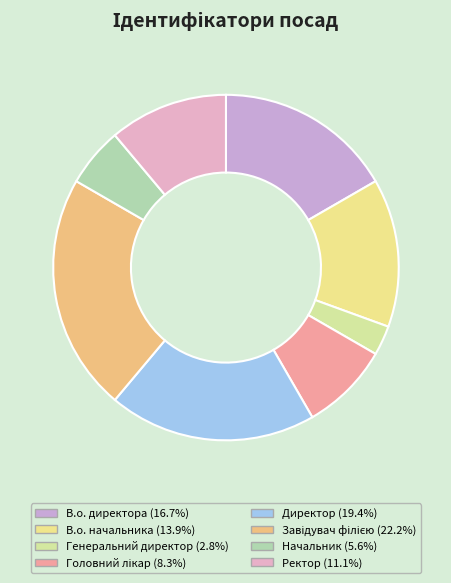

True or false: Директор accounts for 13% of the total.

False